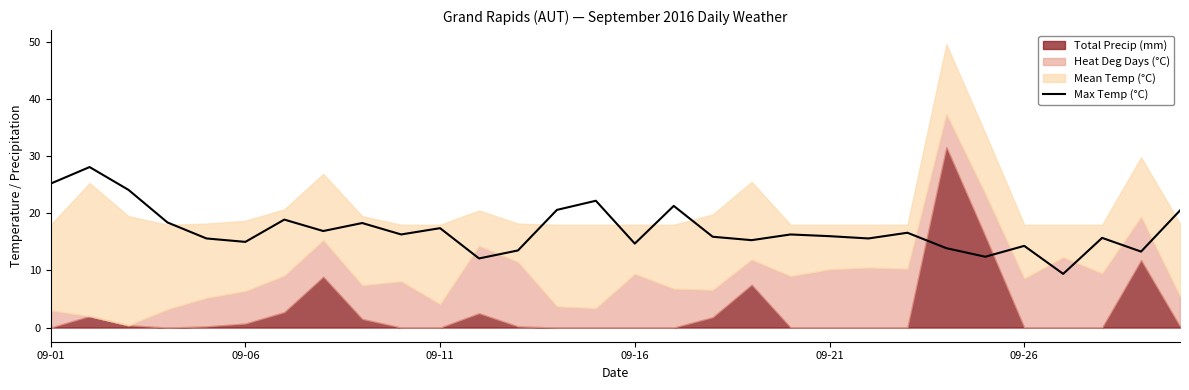

What is the minimum value for Max Temp (°C)?

9.4